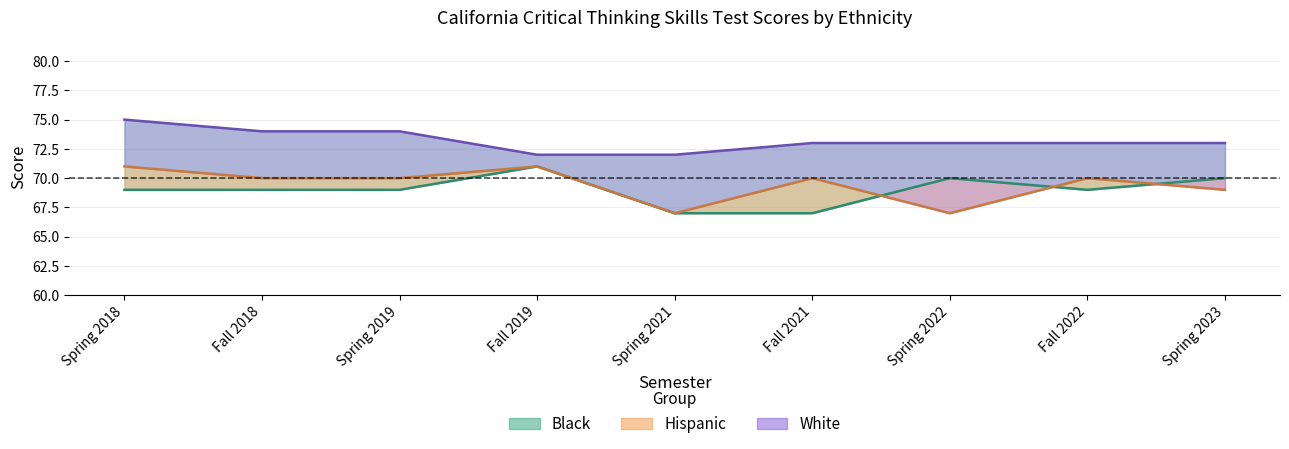

What is the smallest value displayed?

67